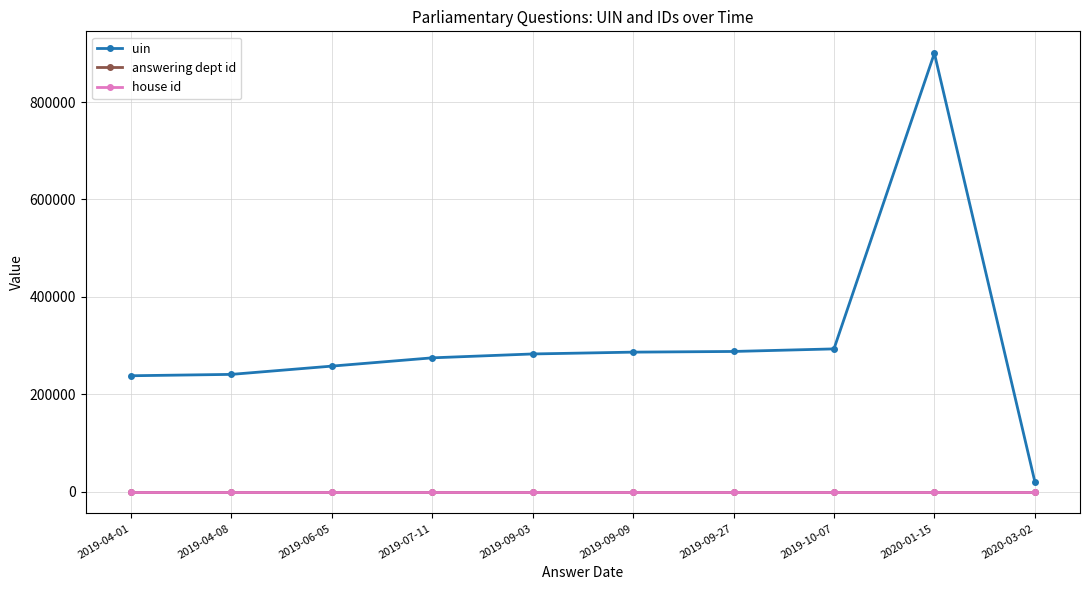

True or false: house id and answering dept id cross at least once.

False